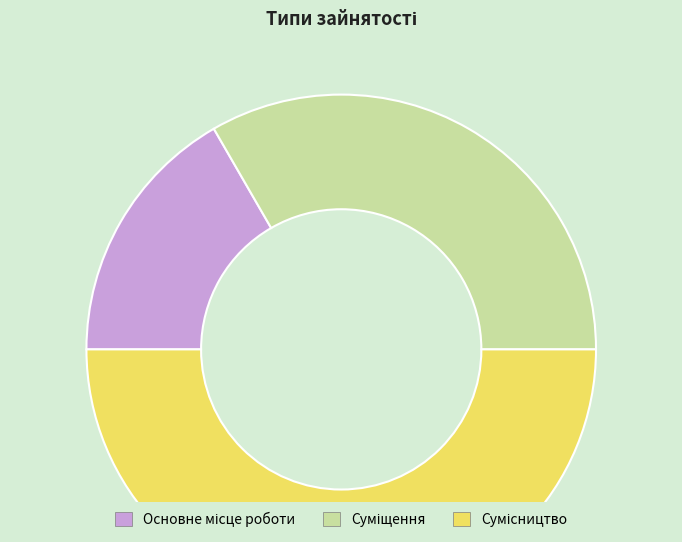

Which category has the smallest portion of the pie?

Основне місце роботи